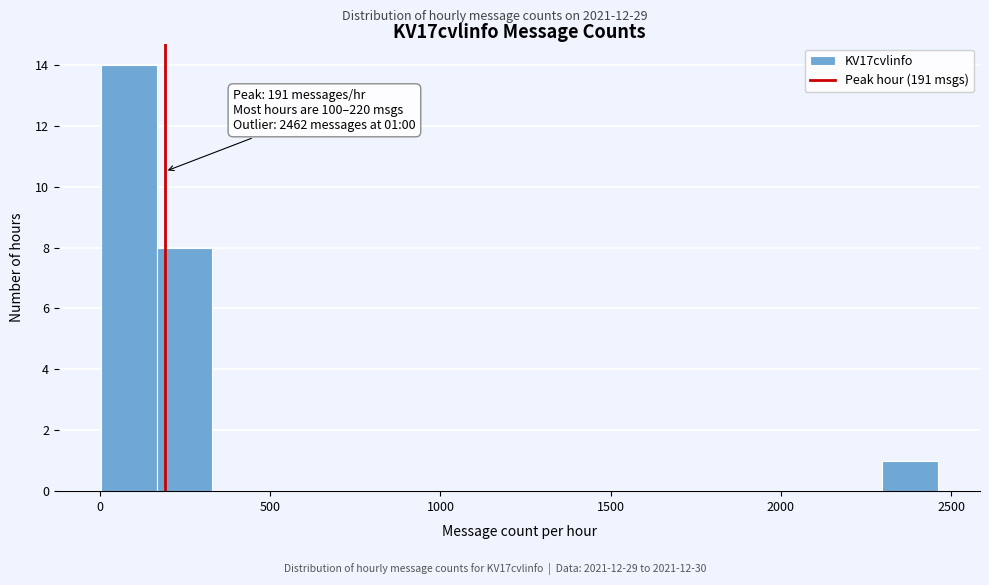

Around what value on the x-axis is the tallest bar? Give the approximate position of its centre, as read against the axis.

100